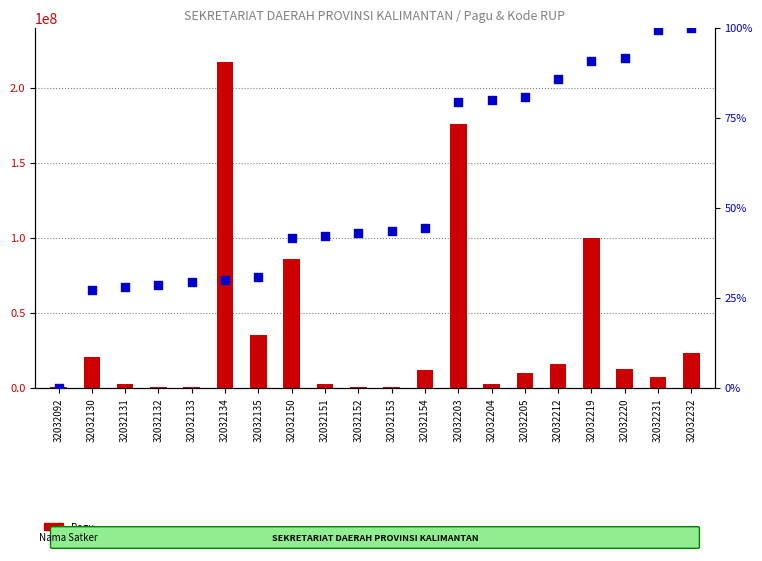

Is the value of percentile rank within the sample at 32032131 greater than the value of Pagu at 32032151?

No